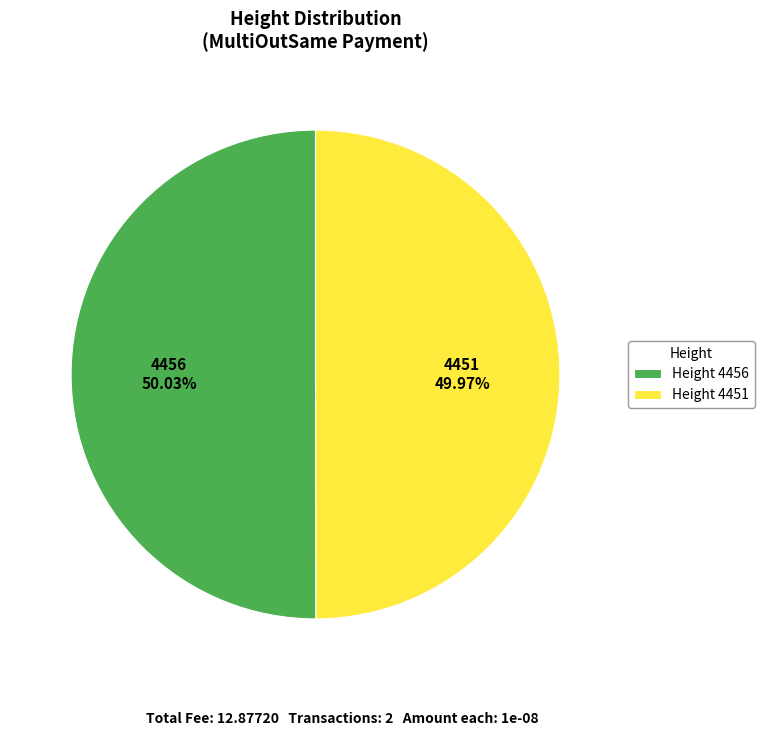

Is the sum of 4451 and 4456 greater than half?

Yes